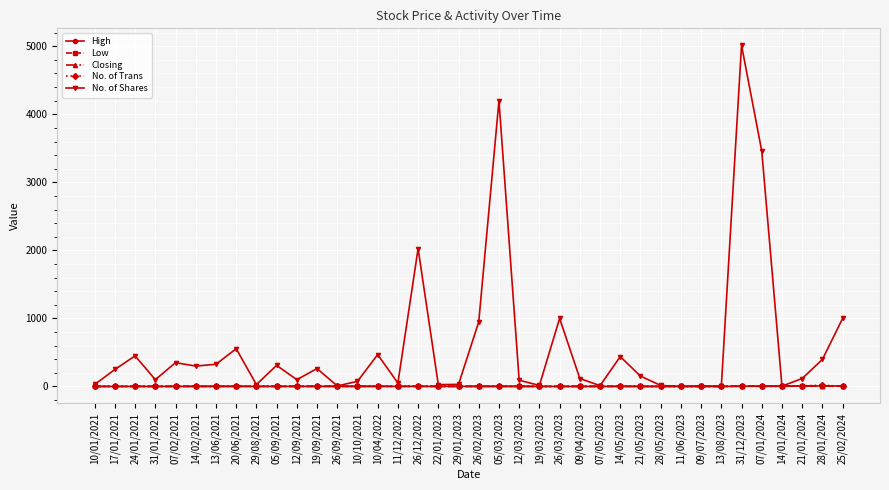

What is the label of the 5th point from the right?

07/01/2024